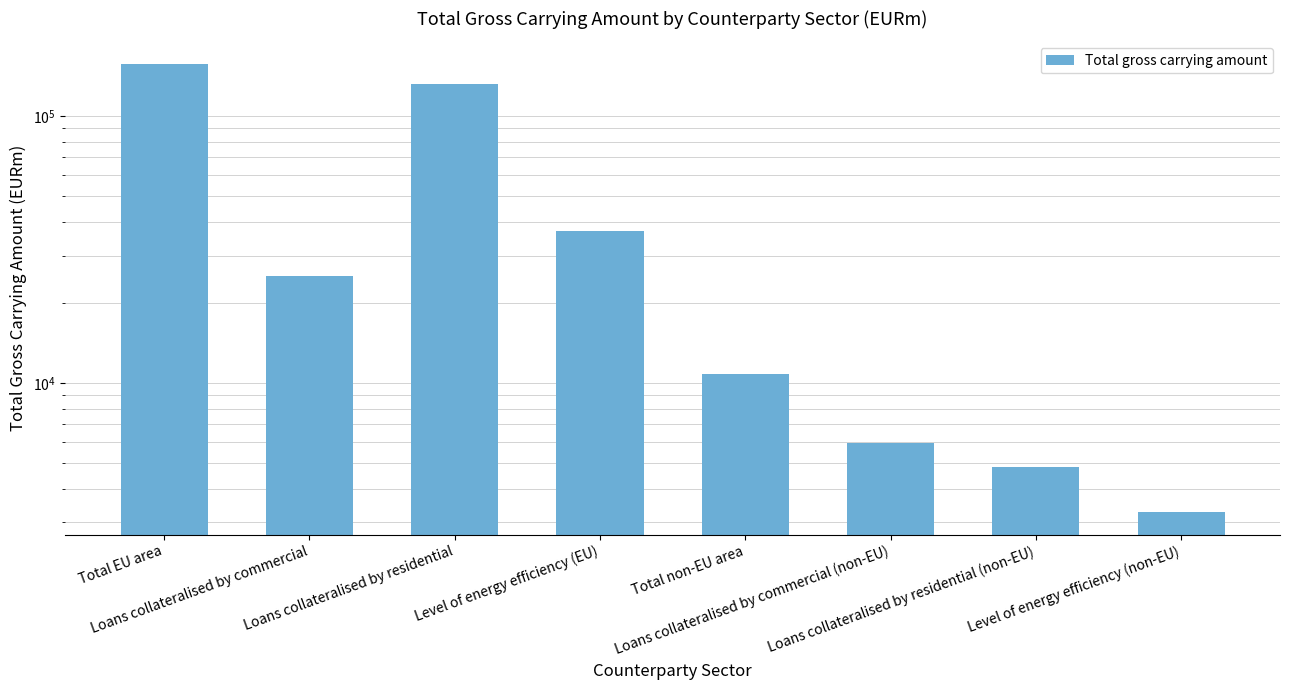

What is the label of the 5th bar from the left?

Total non-EU area